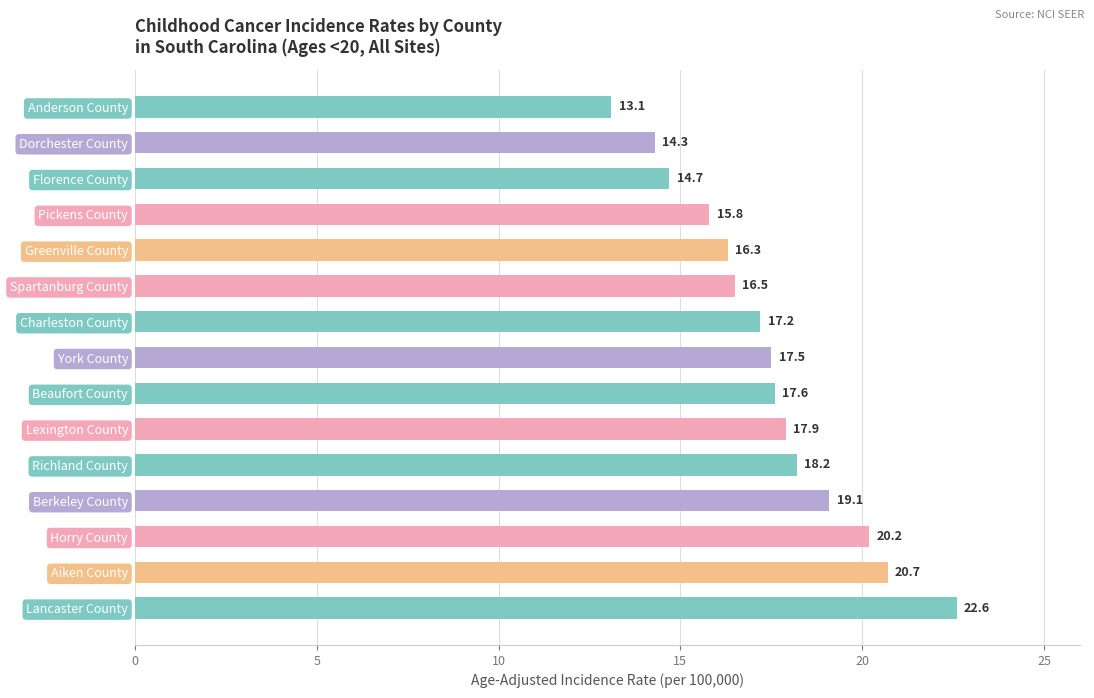

What is the value of the 5th bar from the top?

16.3